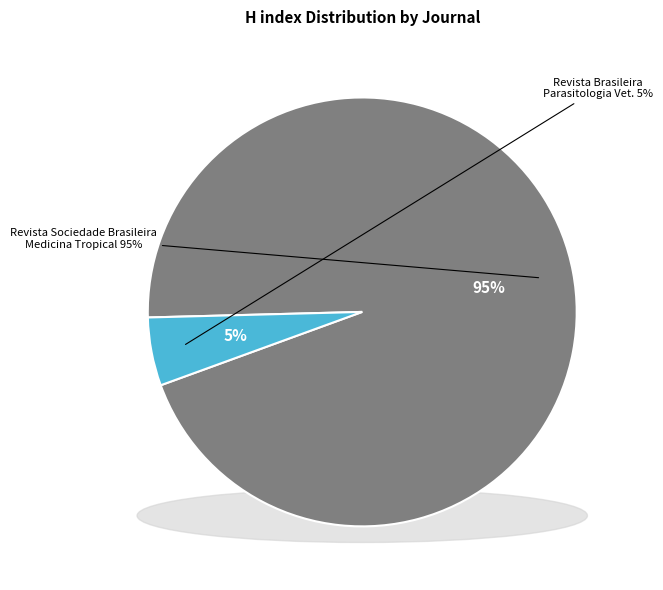

Rank the categories by value from lowest to highest.

Revista Brasileira de Parasitologia Veterinaria, Revista da Sociedade Brasileira de Medicina Tropical